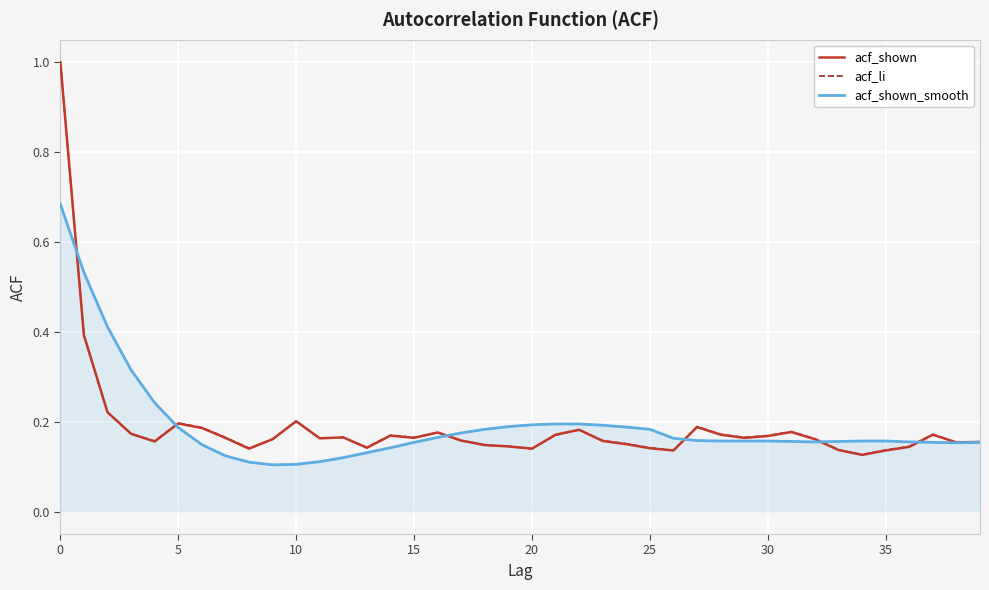

How many lines are shown in the chart?

3